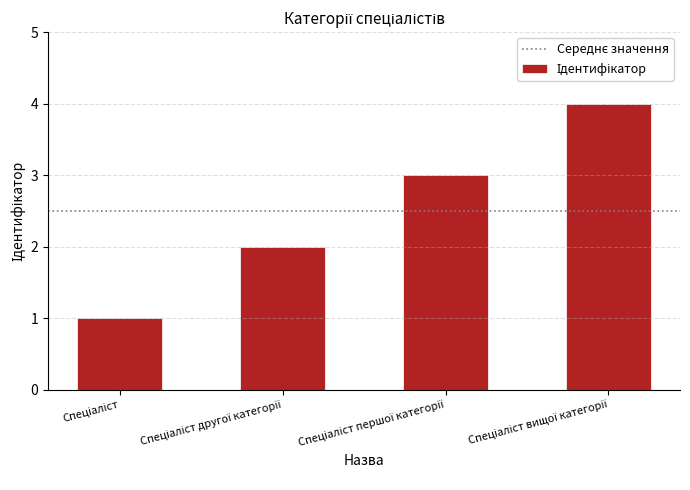

What is the maximum value shown in the chart?

4